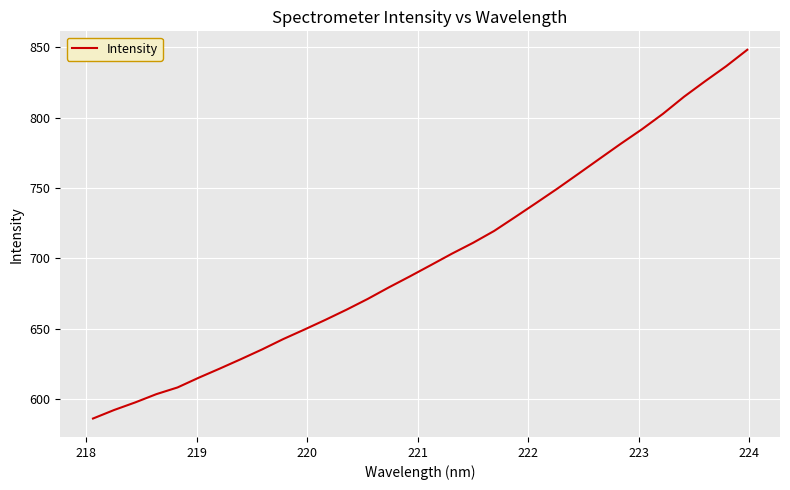

What is the smallest value displayed?

586.4